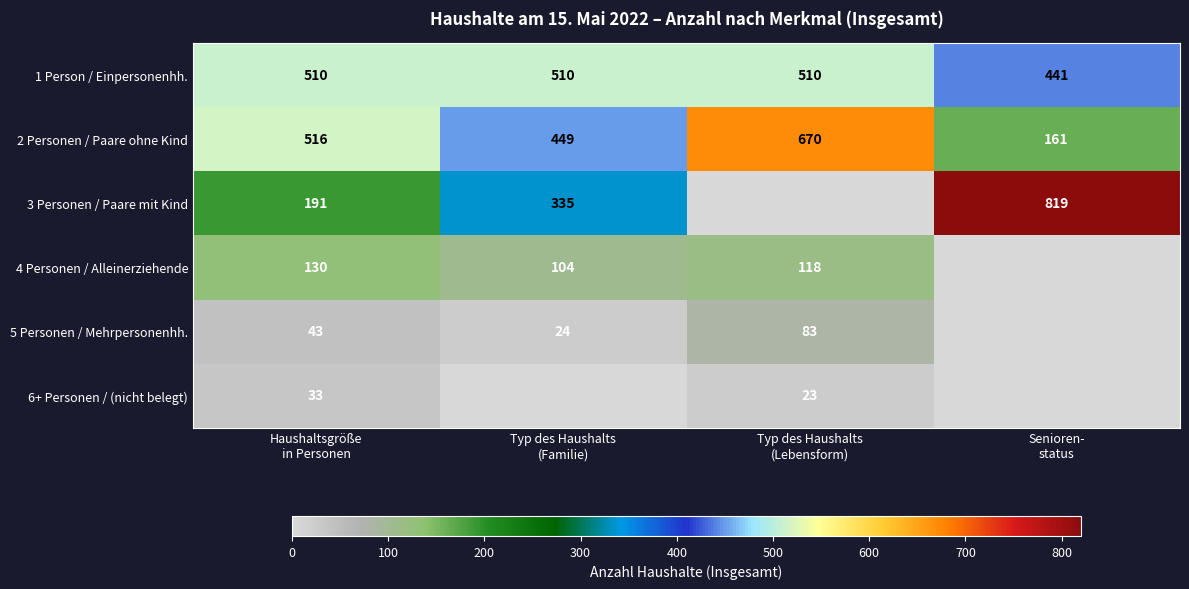

What is the difference between the maximum and minimum values in the 2 Personen / Paare ohne Kind series?

509